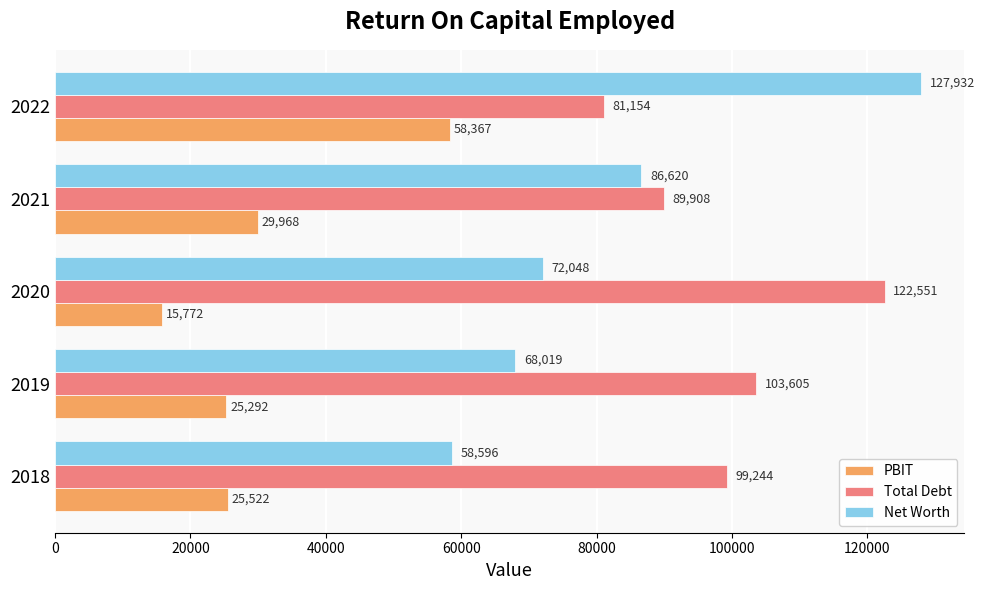

At which label does PBIT reach its minimum?

2020